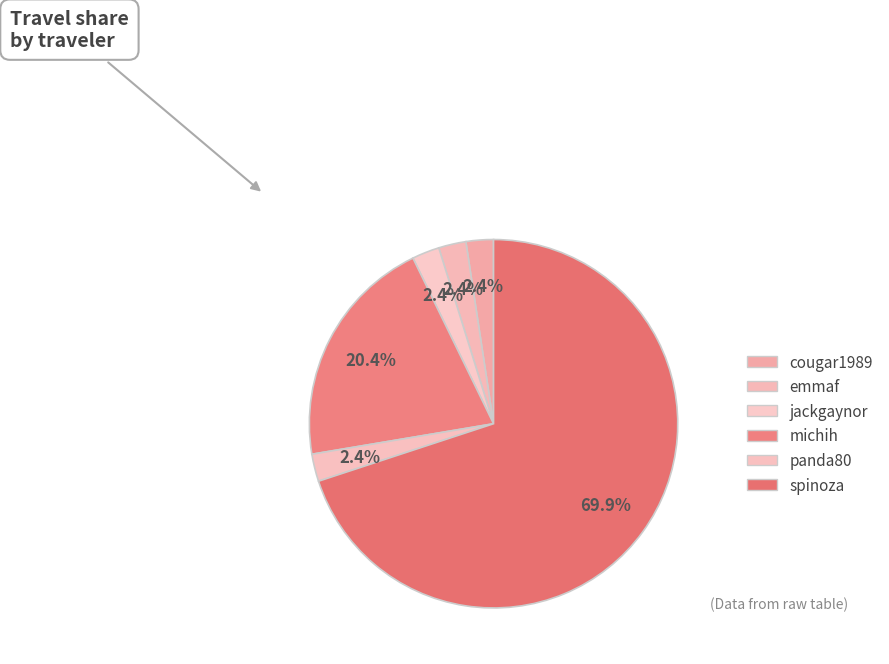

How many slices are in this pie chart?

6